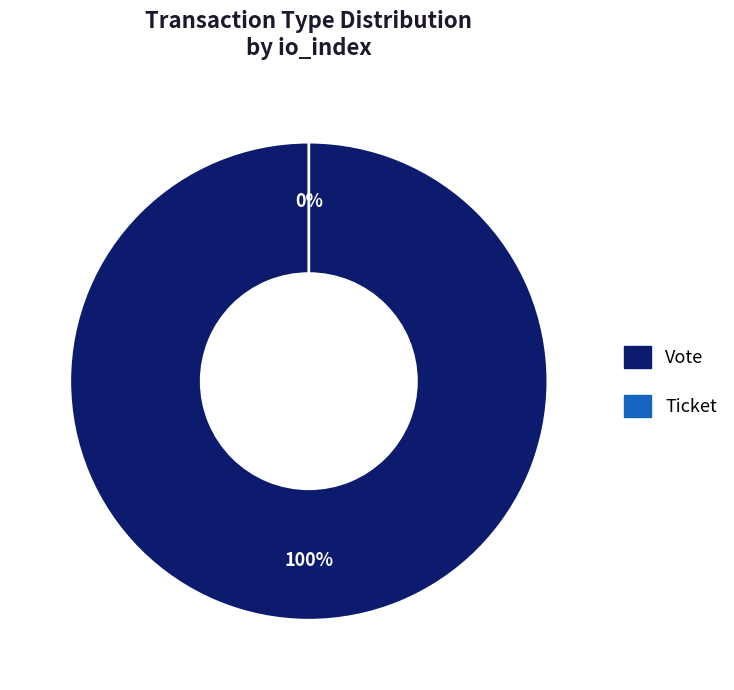

To the nearest percent, what is the average slice percentage?

50%